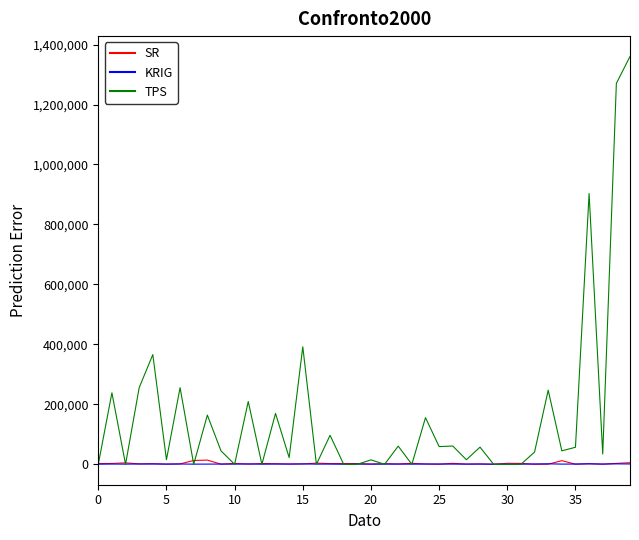

Which series has the largest range (max minus min)?

TPS